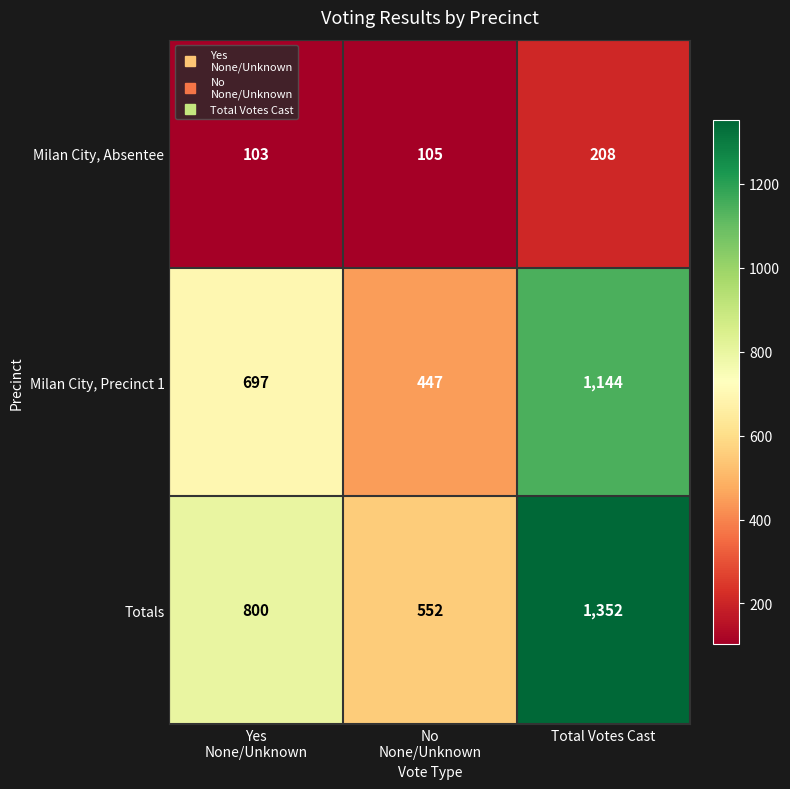

What is the minimum value shown in the chart?

103